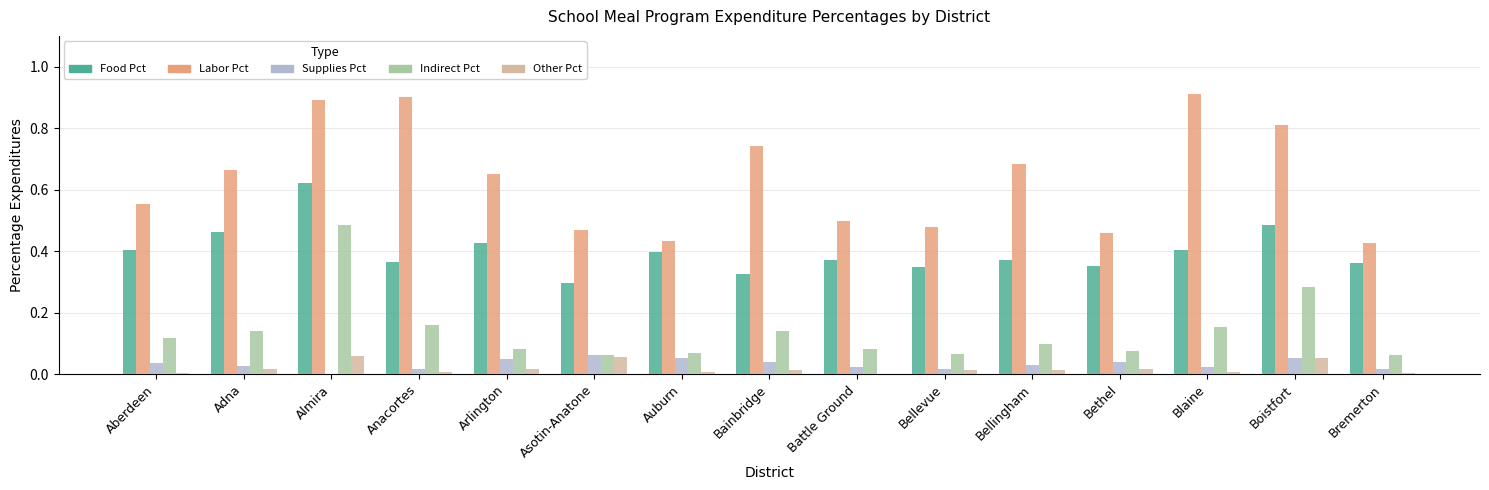

What is the sum of all Indirect Pct values?

2.1